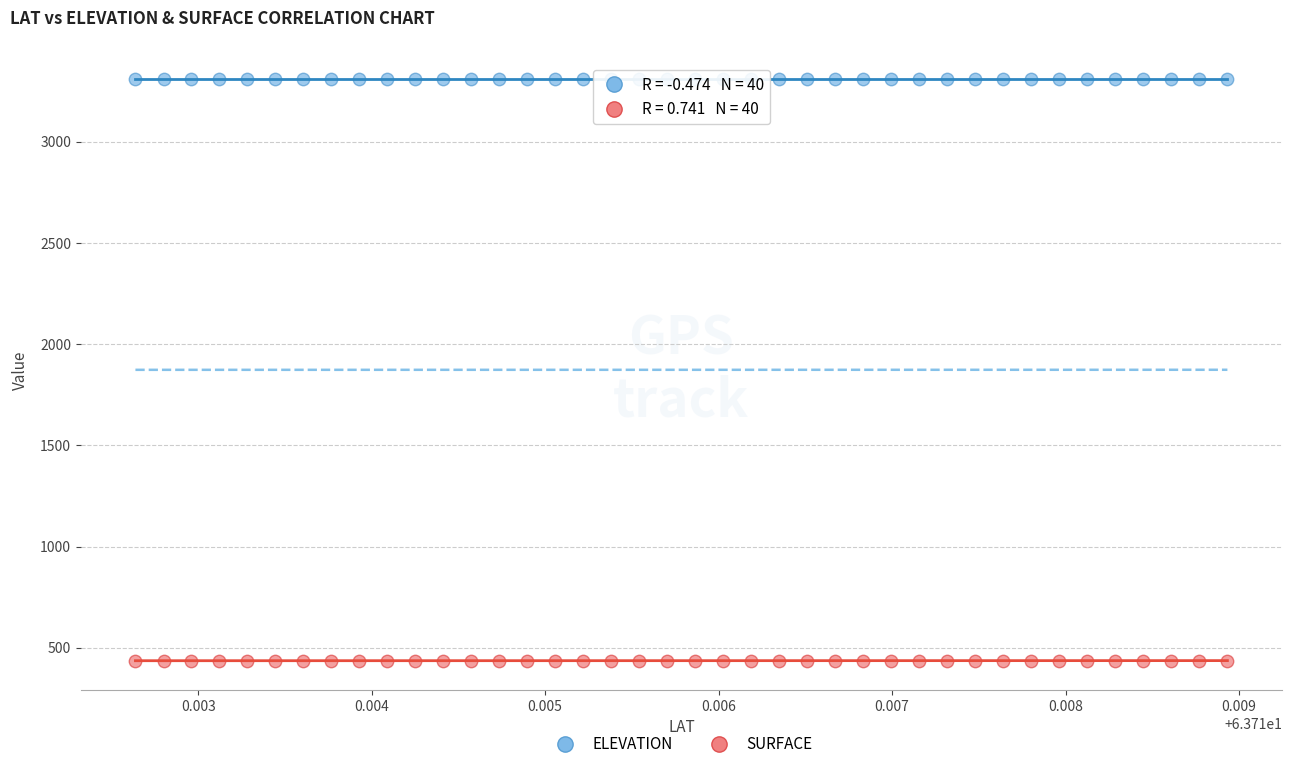

Across all data points, what is the range of Y values (max minus min)?

2874.6